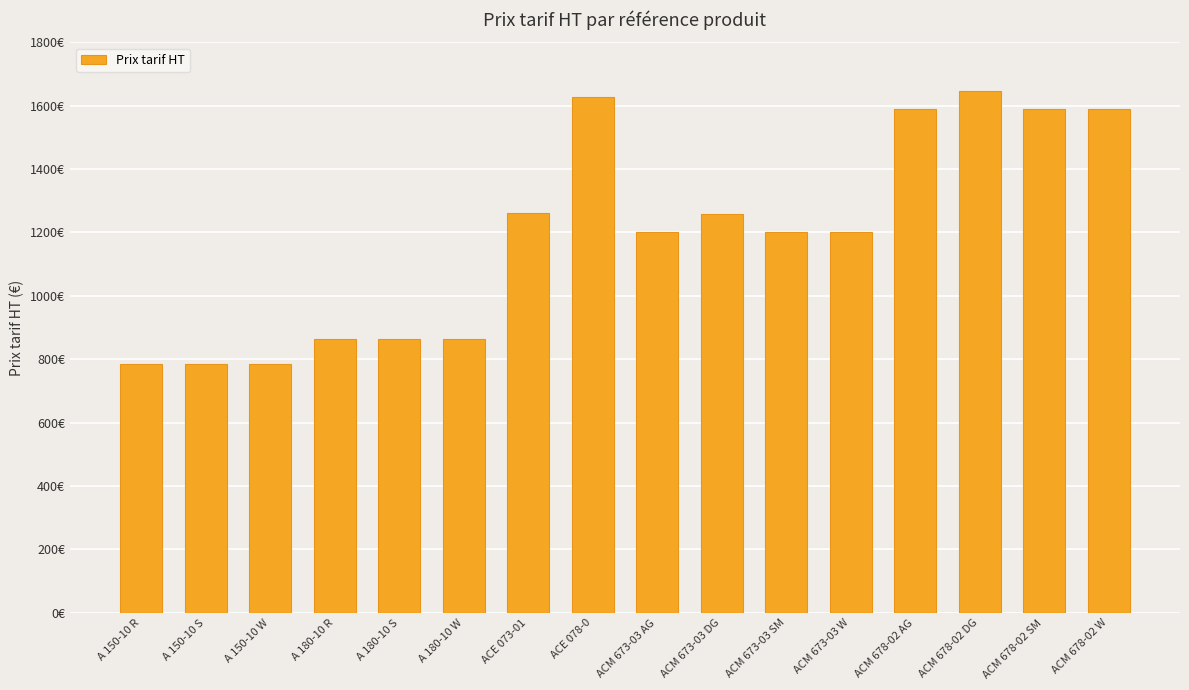

Does the chart contain any negative values?

No